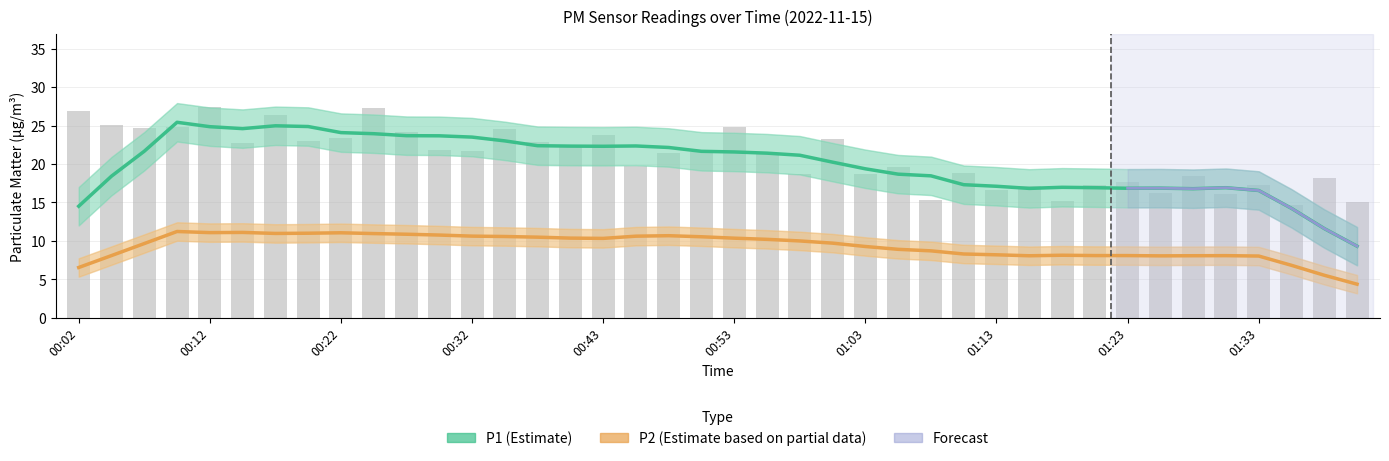

Read the value at 01:03.

18.6